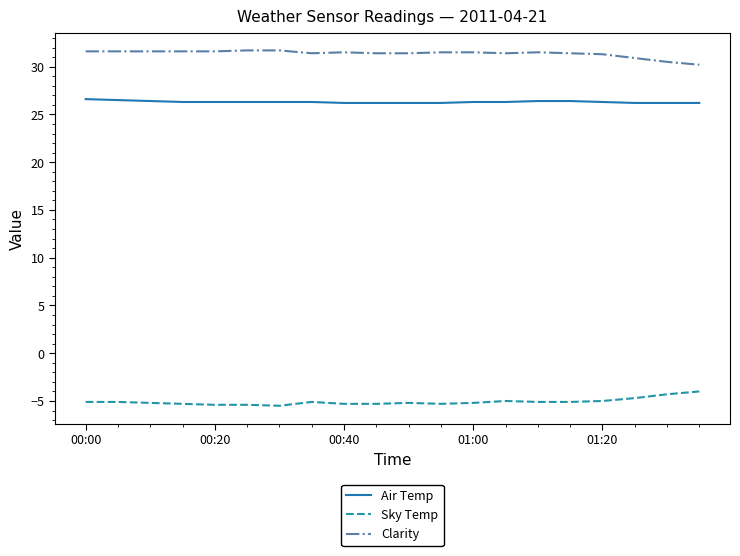

What is the average value of the Clarity series?

31.4